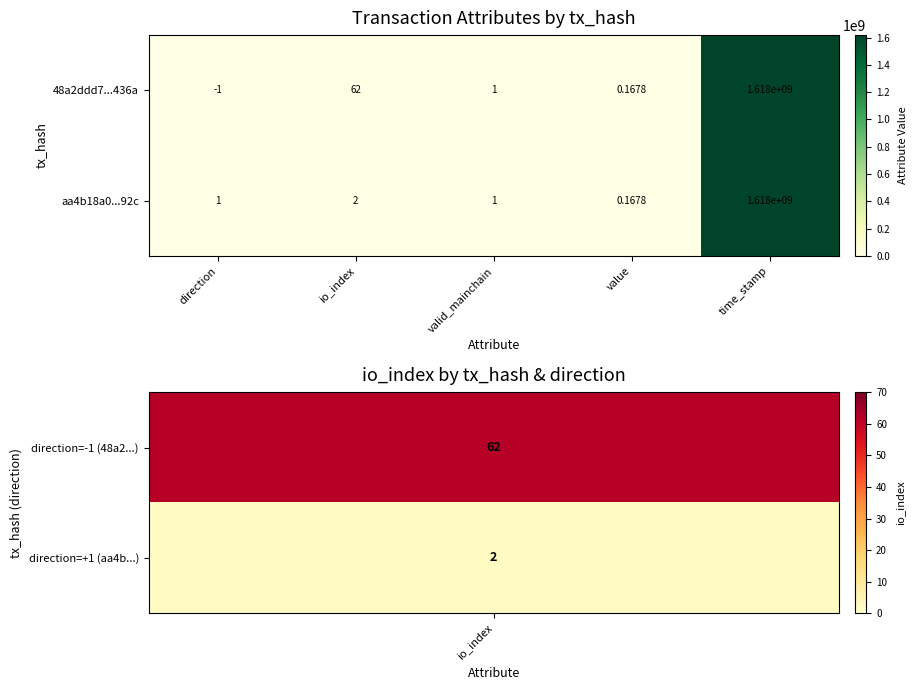

At which category is the sum across all series the highest?

time_stamp